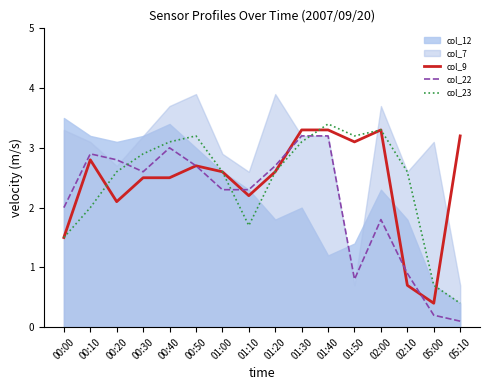

Is the value of col_23 at 00:30 greater than the value of col_9 at 01:00?

Yes